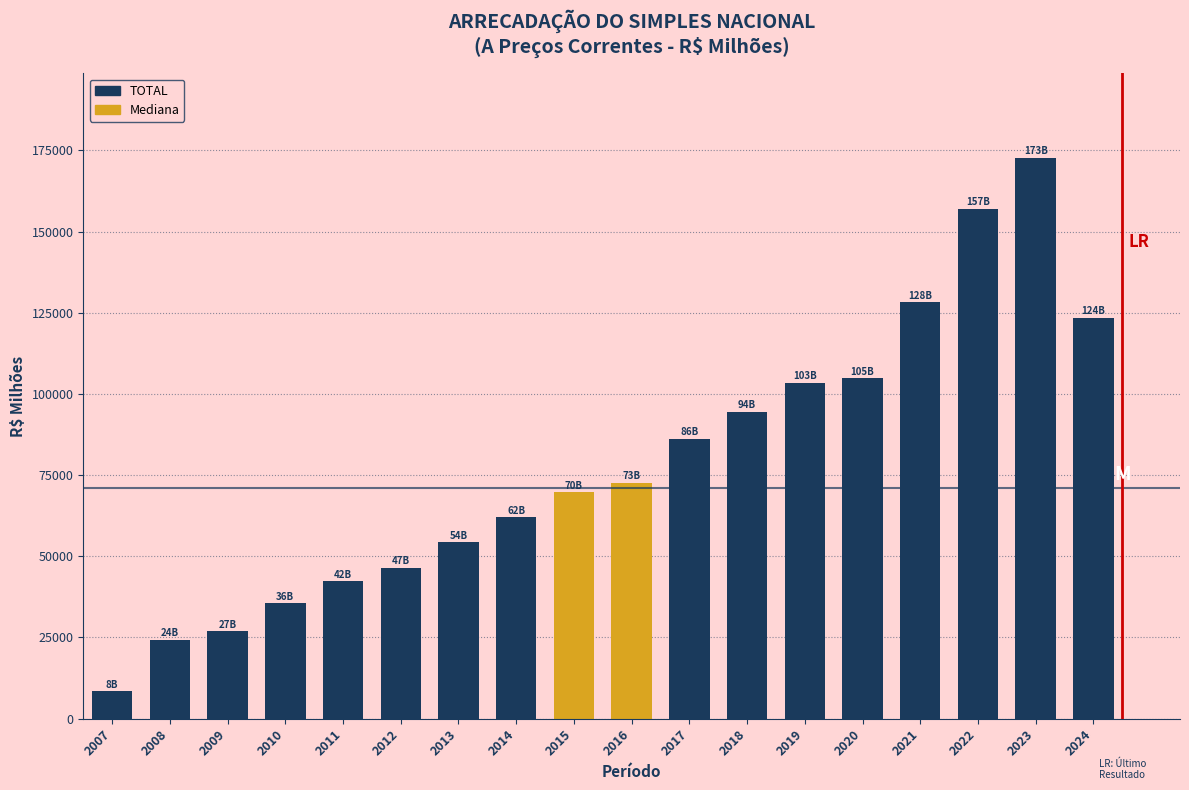

Reading left to right, transcribe all the data shown in this chart.

8376.0	24303.7	26832.3	35556.0	42313.4	46514.6	54324.1	61945.2	69710.8	72577.2	86239.8	94471.5	103341.7	104779.9	128274.8	157033.1	172776.3	123501.7